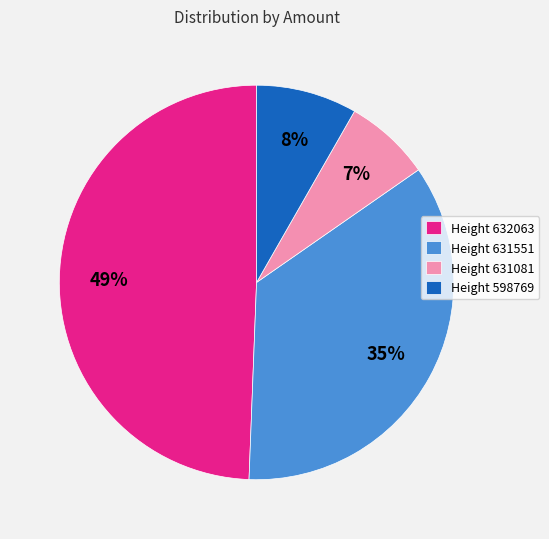

Rank the categories by value from lowest to highest.

Height 631081, Height 598769, Height 631551, Height 632063